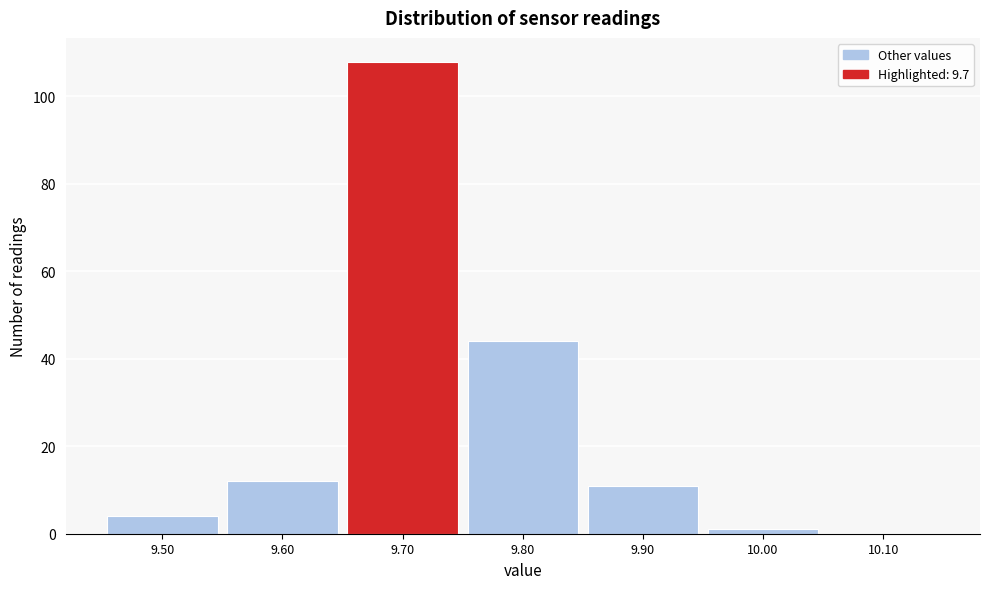

Reading left to right, list every bar in this chart as the range it spans on the x-axis followed by its height. The values are not printed on the chart, so give them approximately, as read against the axis.

9.45 to 9.55: 4
9.55 to 9.65: 12
9.65 to 9.75: 108
9.75 to 9.85: 44
9.85 to 9.95: 12
9.95 to 10.05: under 2
10.05 to 10.15: 0